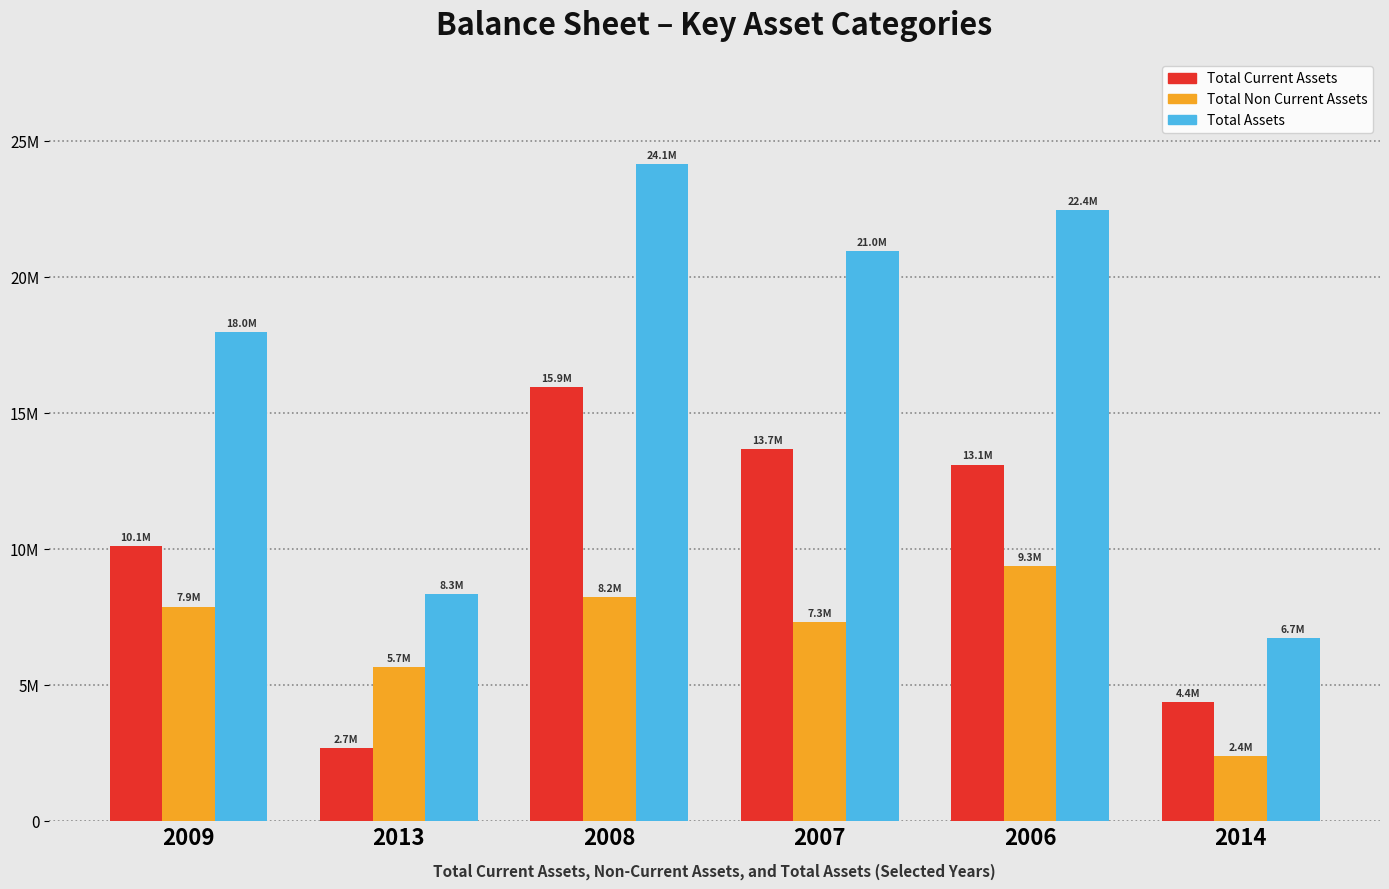

What is the difference between the Total Assets values at 2013 and 2006?

14122524